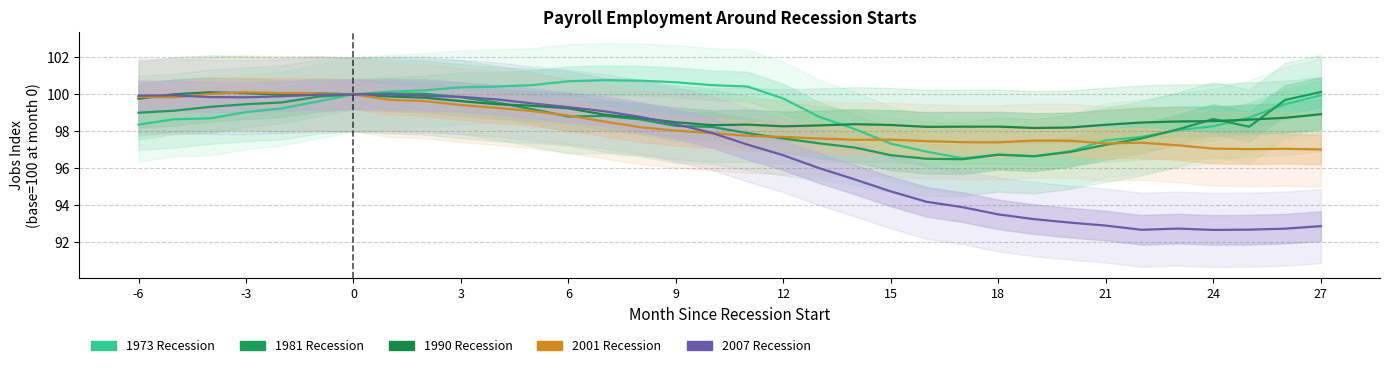

True or false: 2001 and 1990 cross at least once.

True